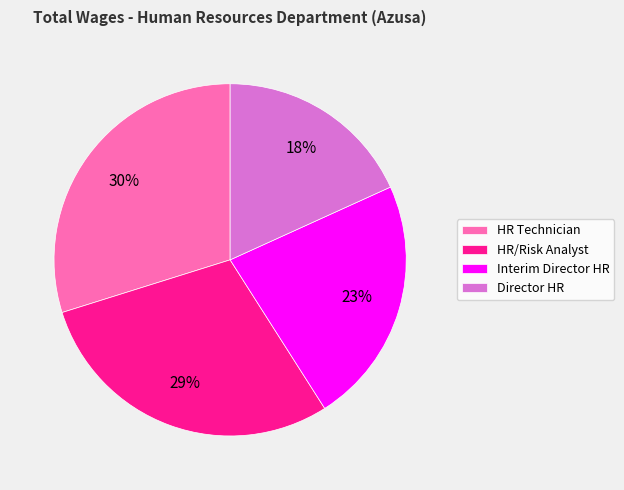

Is it true that Interim Director HR is 23% of the pie?

True